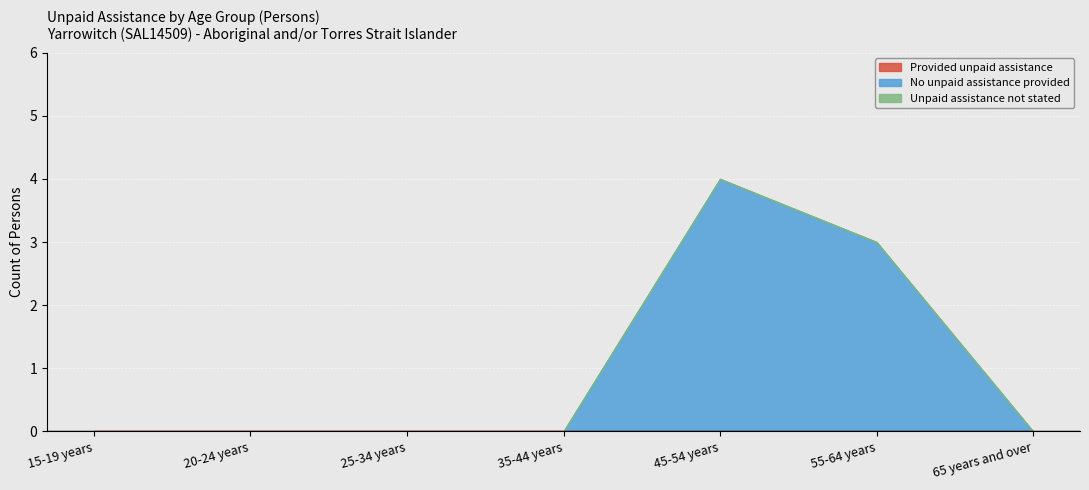

True or false: No unpaid assistance provided and Provided unpaid assistance cross at least once.

False